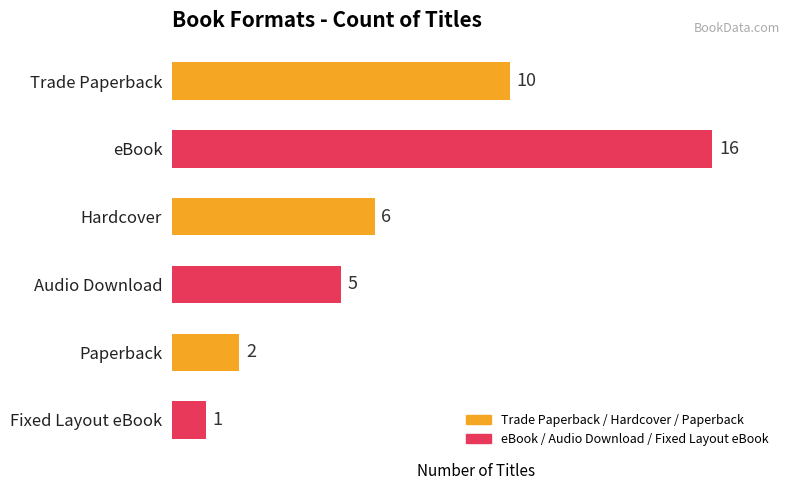

How many categories are shown in the chart?

6